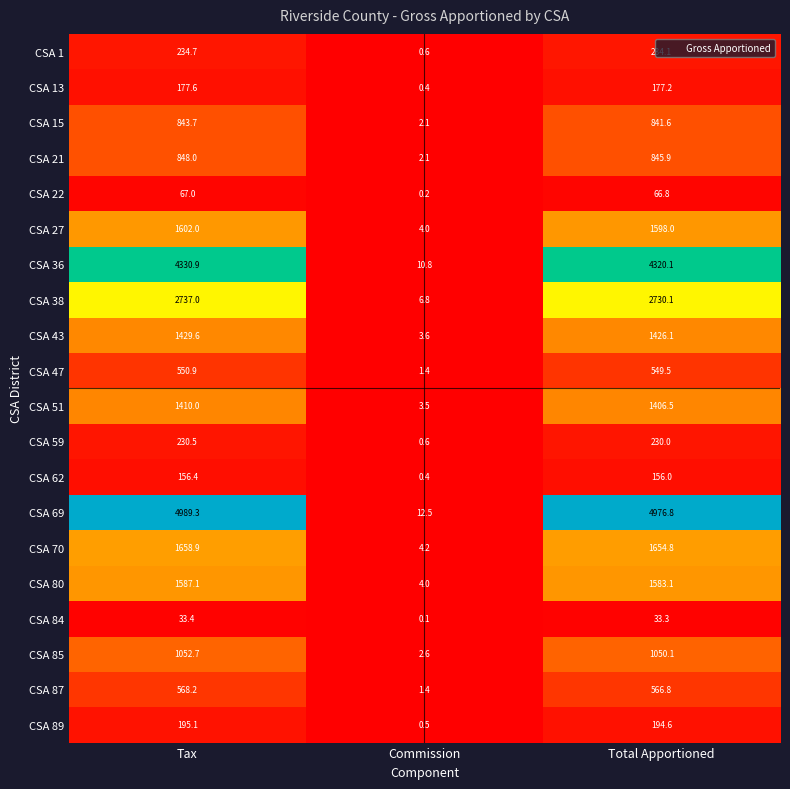

List the series in order of their peak value, highest first.

CSA 69, CSA 36, CSA 38, CSA 70, CSA 27, CSA 80, CSA 43, CSA 51, CSA 85, CSA 21, CSA 15, CSA 87, CSA 47, CSA 1, CSA 59, CSA 89, CSA 13, CSA 62, CSA 22, CSA 84